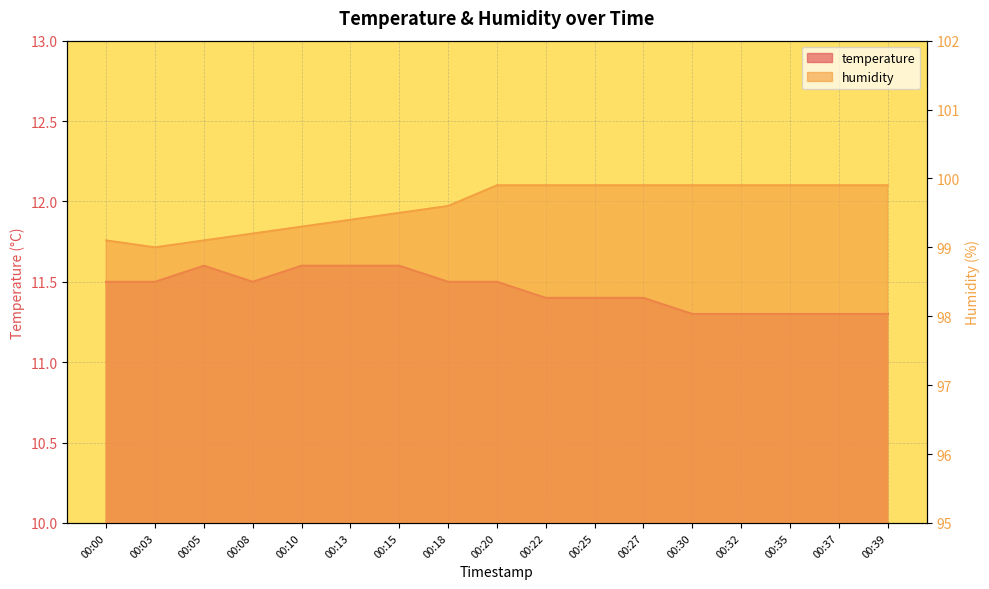

What are all the series names shown in the legend?

temperature, humidity